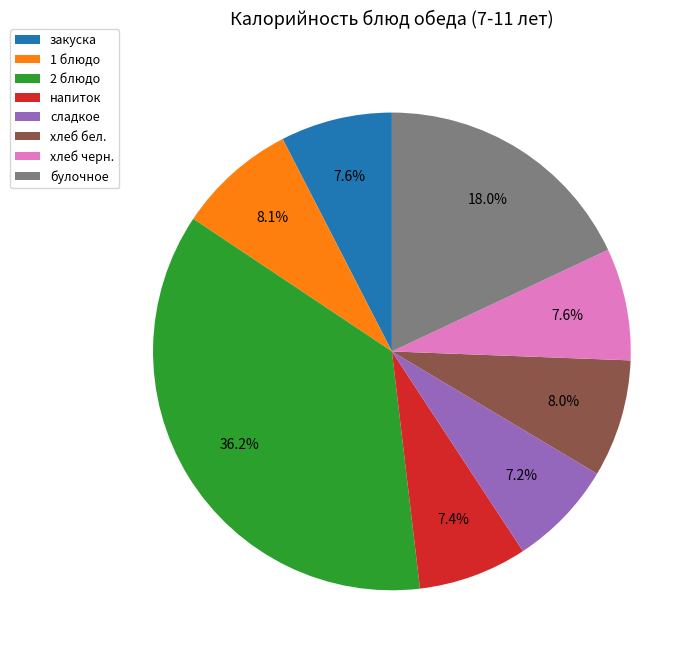

The хлеб черн. slice represents 18% of the pie. True or false?

False